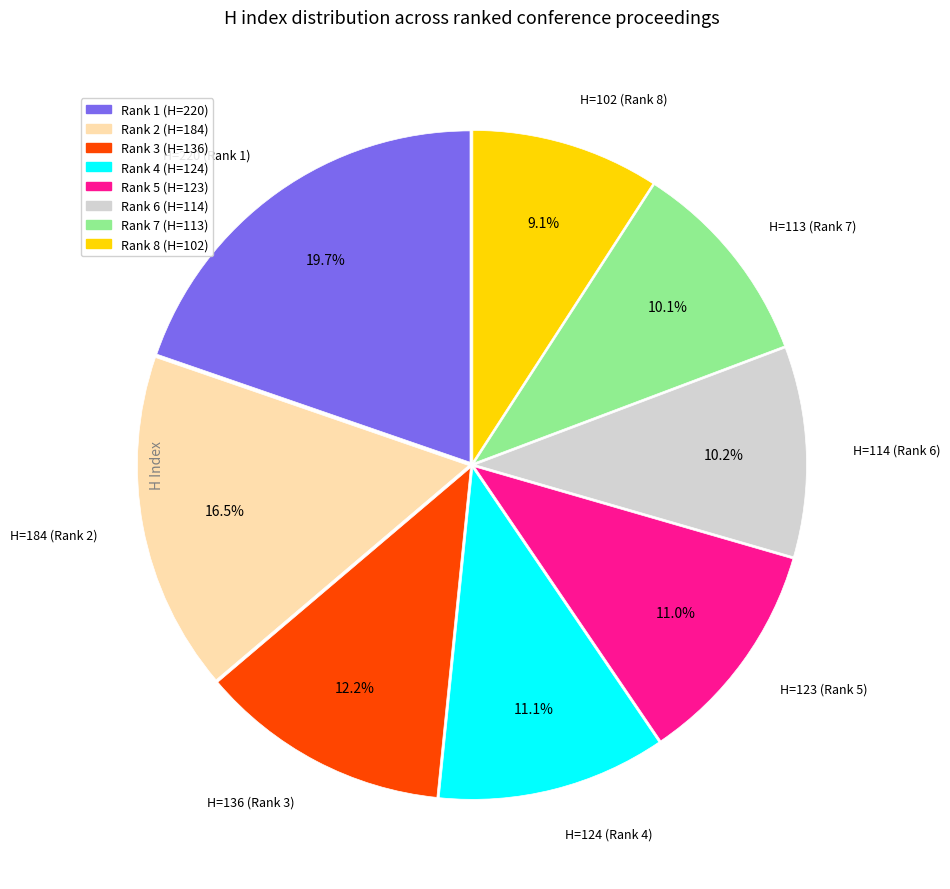

Is the sum of Rank 1 (H=220) and Rank 2 (H=184) greater than half?

No